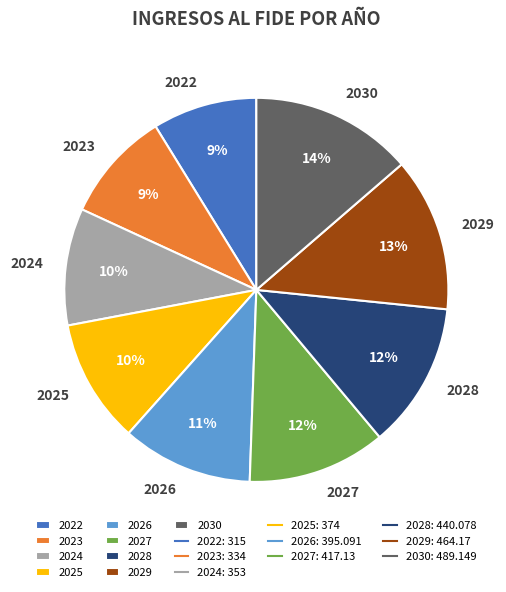

To the nearest percent, what is the difference between the 2024 and 2028 slice percentages?

2%